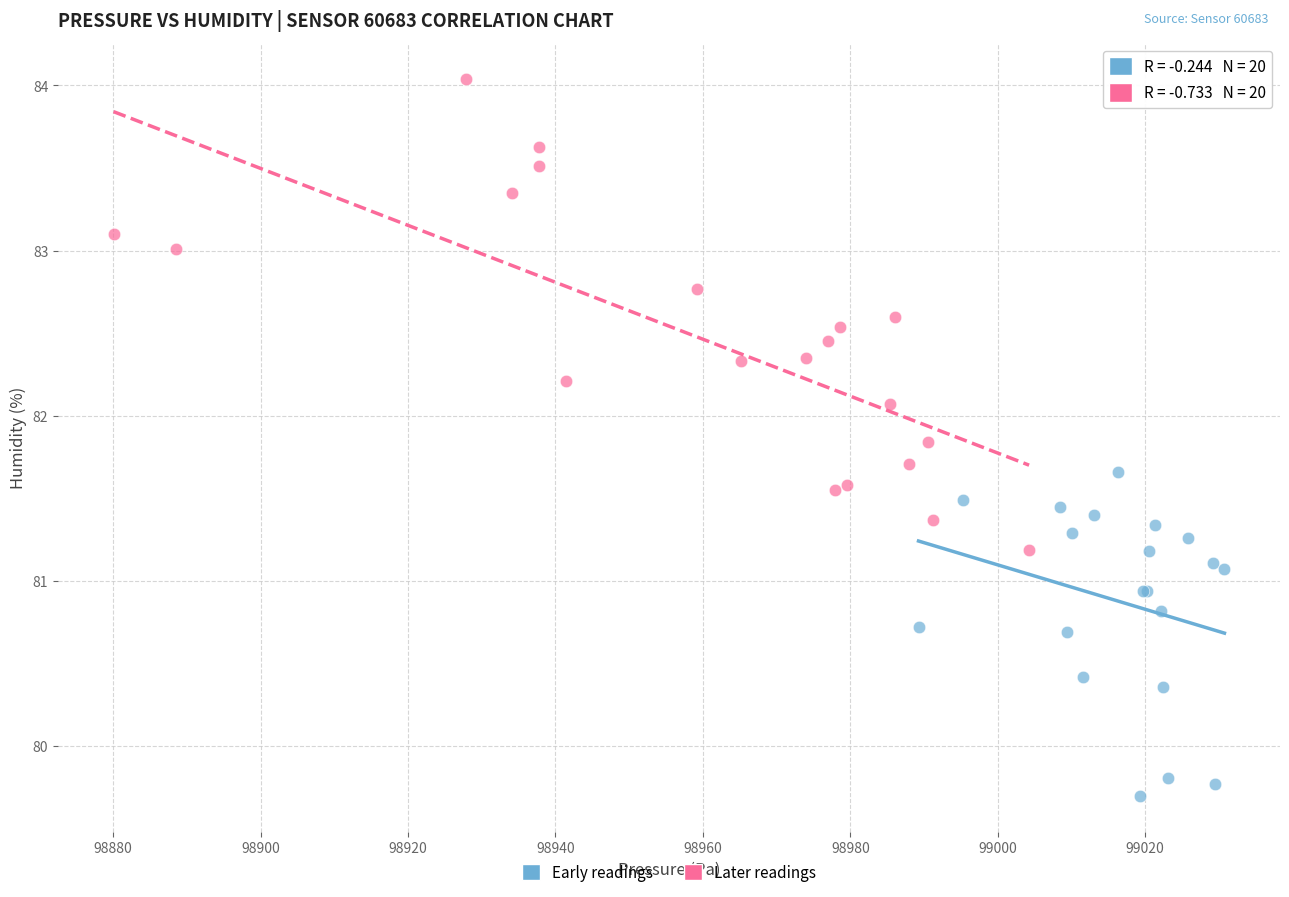

Which series has the largest Y range (max minus min)?

Later readings